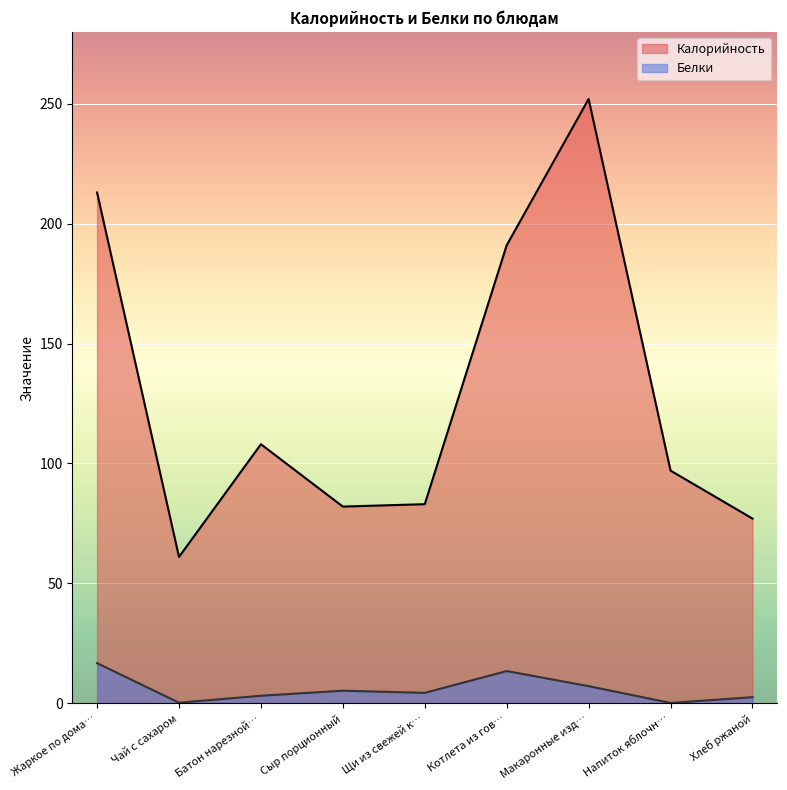

Reading left to right, transcribe all the data shown in this chart.

Калорийность: 213.0	61.0	108.0	82.0	83.0	191.0	252.0	97.0	77.0
Белки: 16.7	0.2	3.1	5.2	4.3	13.4	7.1	0.1	2.5